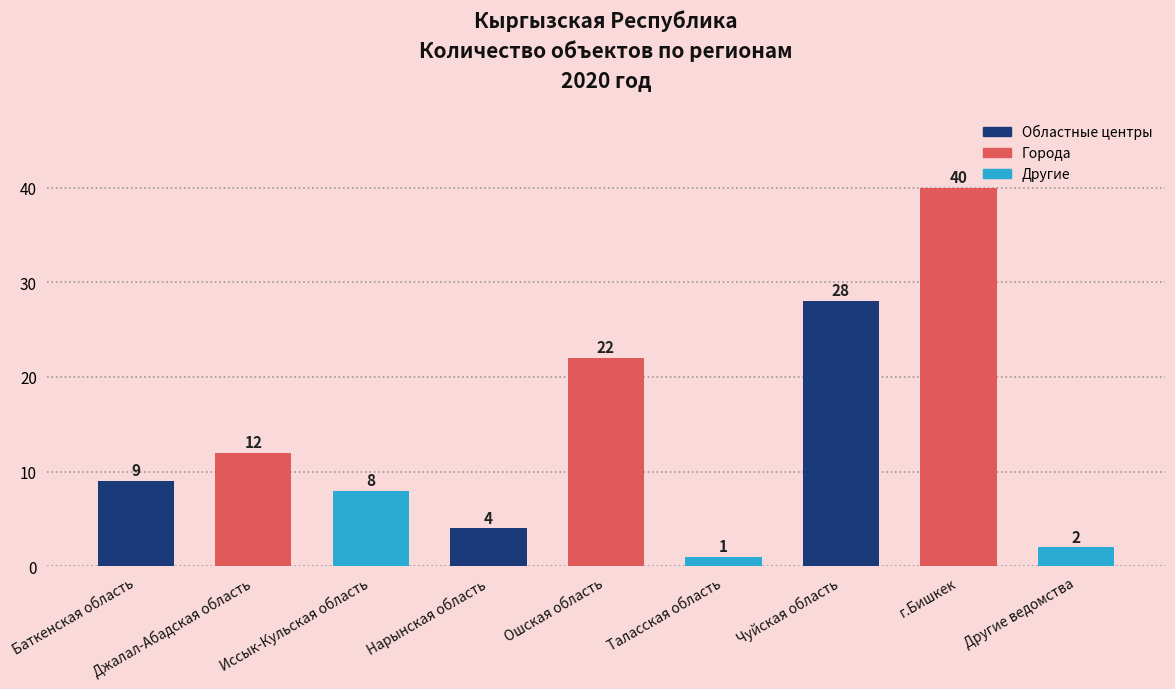

How many values are below 9?

4